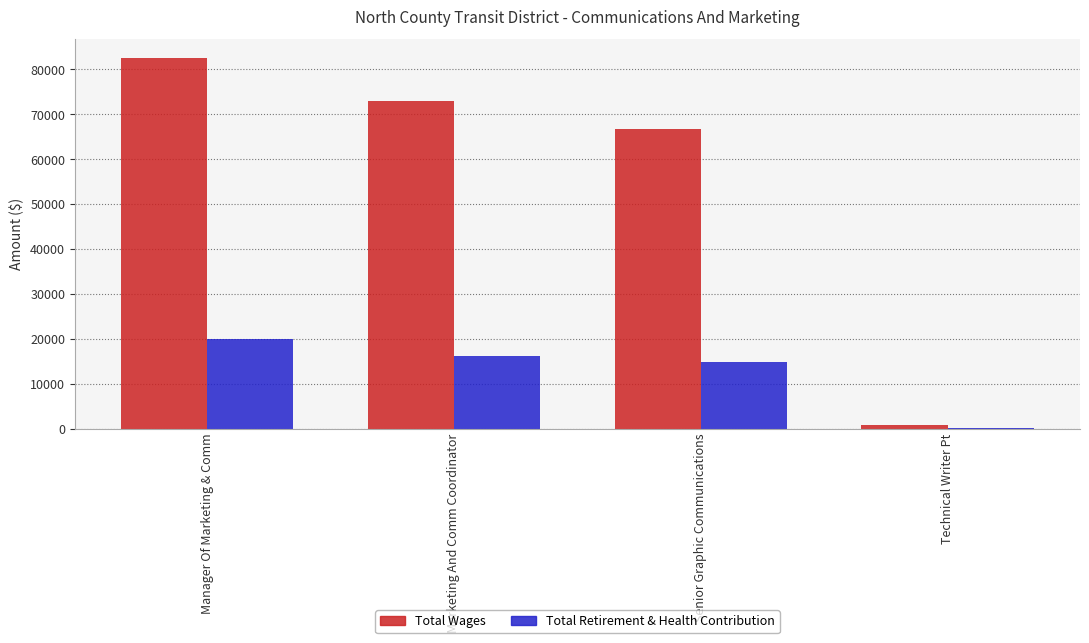

Reading right to left, transcribe all the data shown in this chart.

Total Wages: Technical Writer Pt=882	Senior Graphic Communications=66731	Marketing And Comm Coordinator=72946	Manager Of Marketing & Comm=82556
Total Retirement & Health Contribution: Technical Writer Pt=118	Senior Graphic Communications=14790	Marketing And Comm Coordinator=16180	Manager Of Marketing & Comm=20040